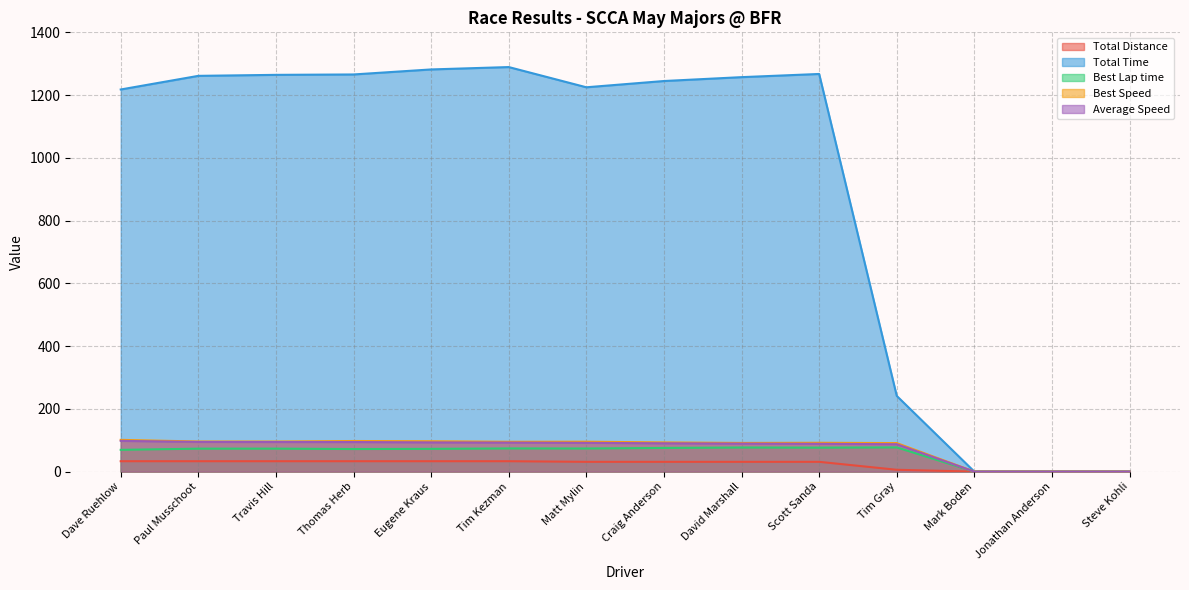

What position from the left is Steve Kohli?

14